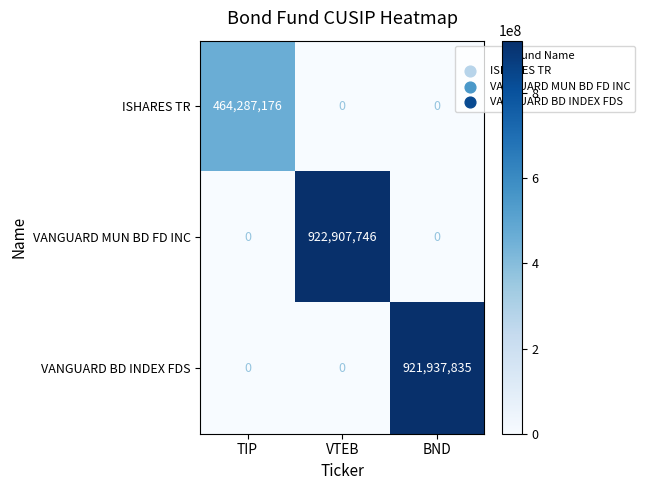

What is the maximum value shown in the chart?

922907746